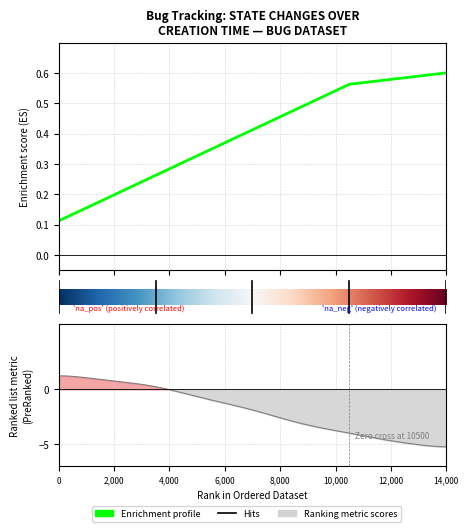

True or false: STATE_CHANGES has more than 1 points higher than both neighbors.

False